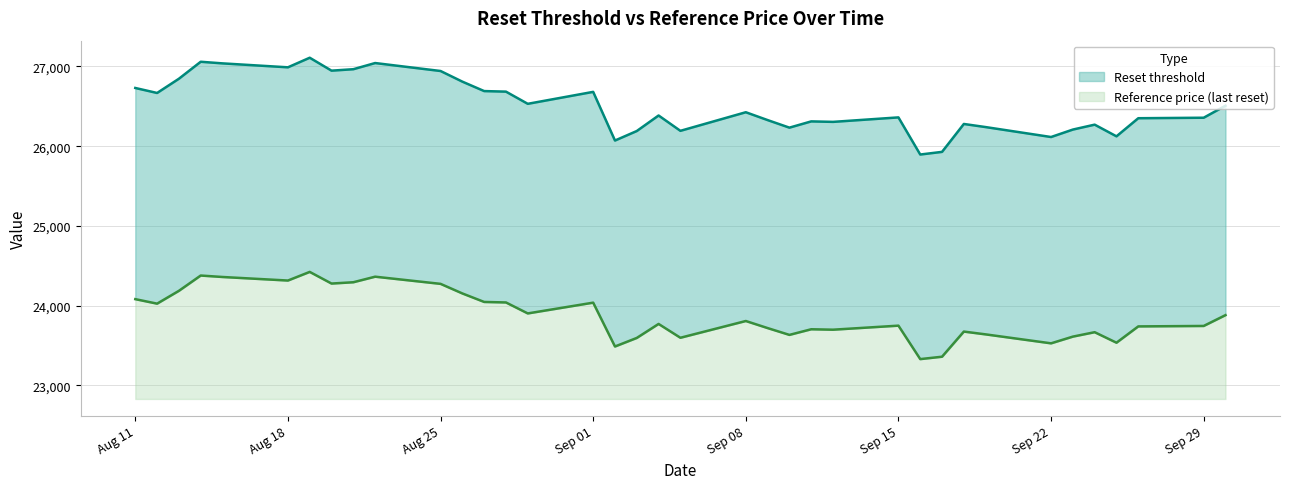

True or false: Reference price (last reset) and Reset threshold cross at least once.

False